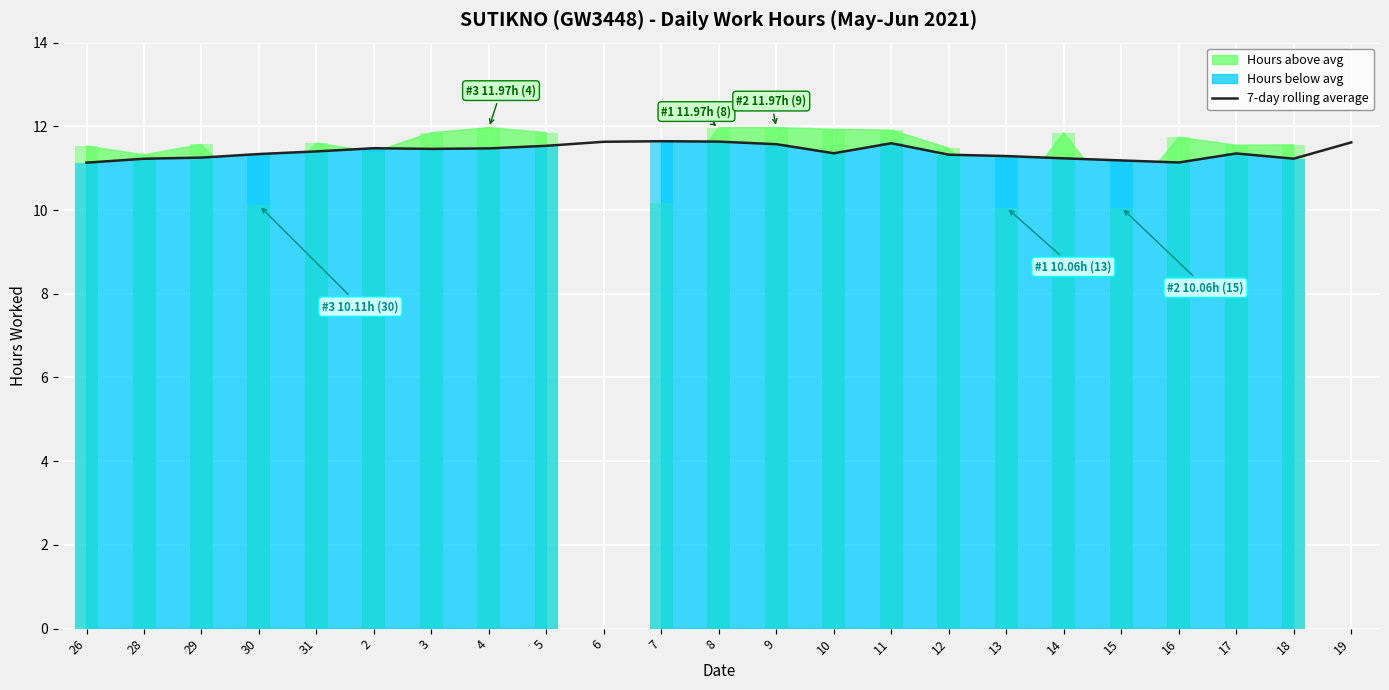

How many values are between 11 and 12?

23